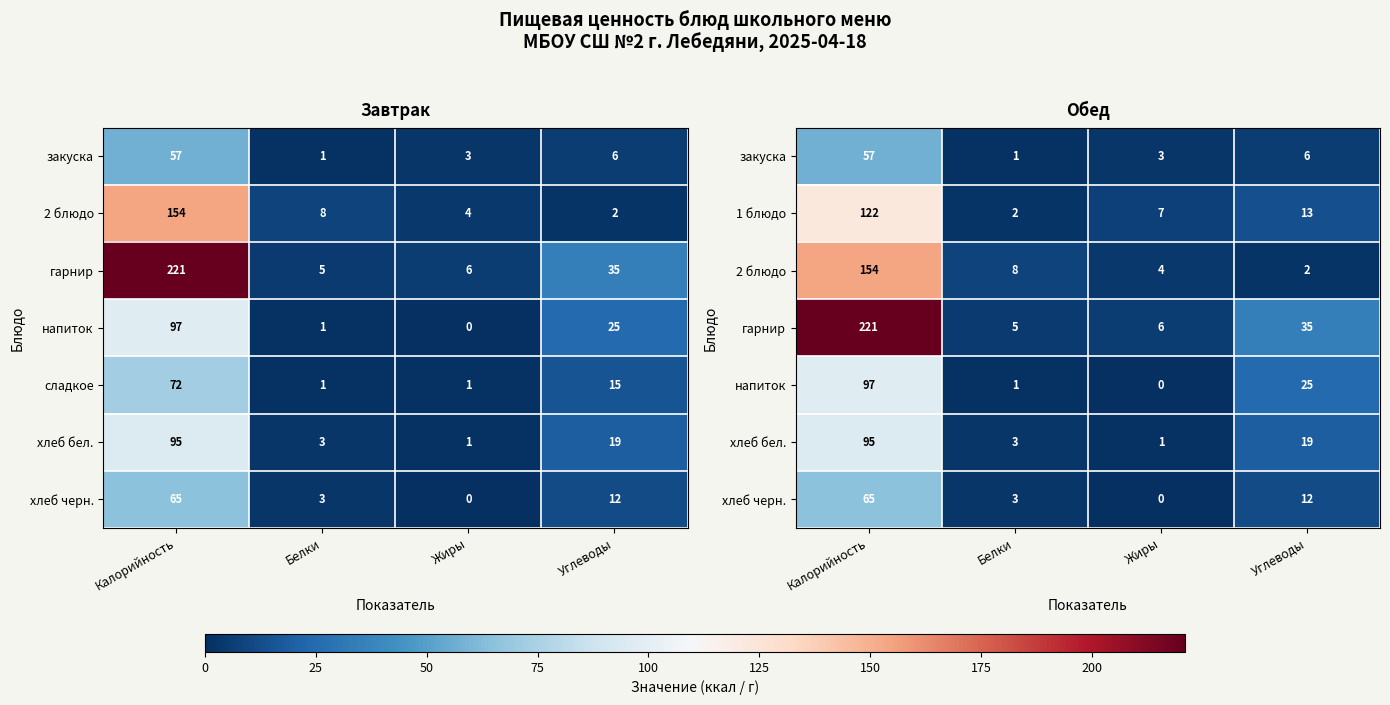

How many categories are shown in the chart?

4